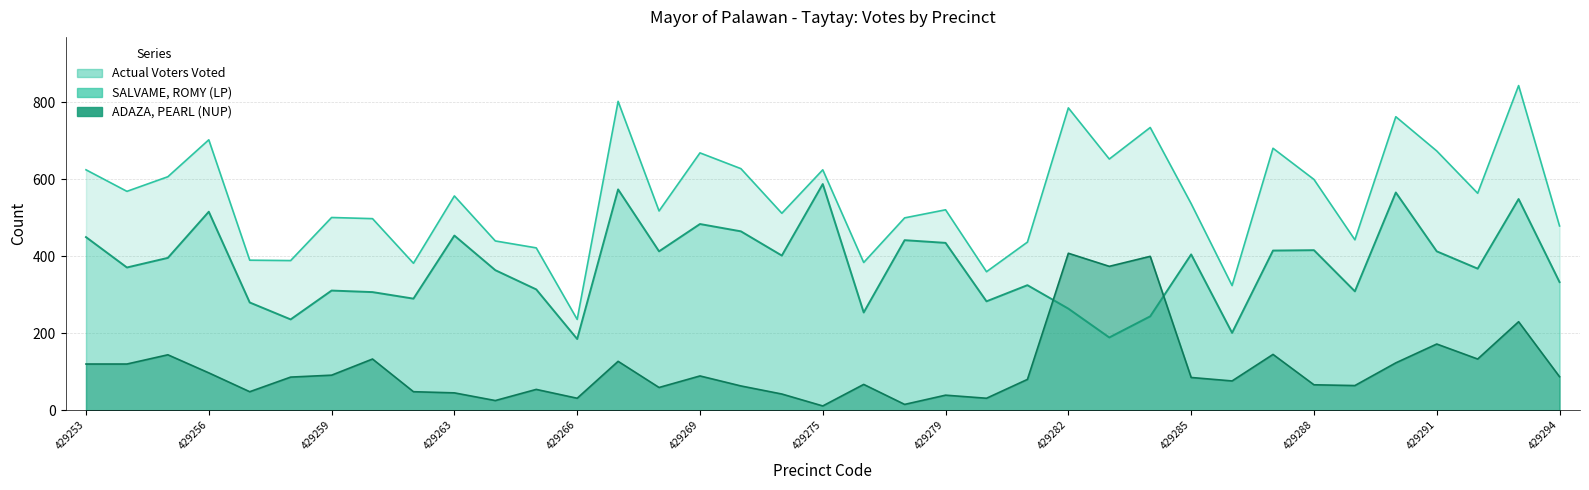

What is the sum of all SALVAME, ROMY (LP) values?

13811